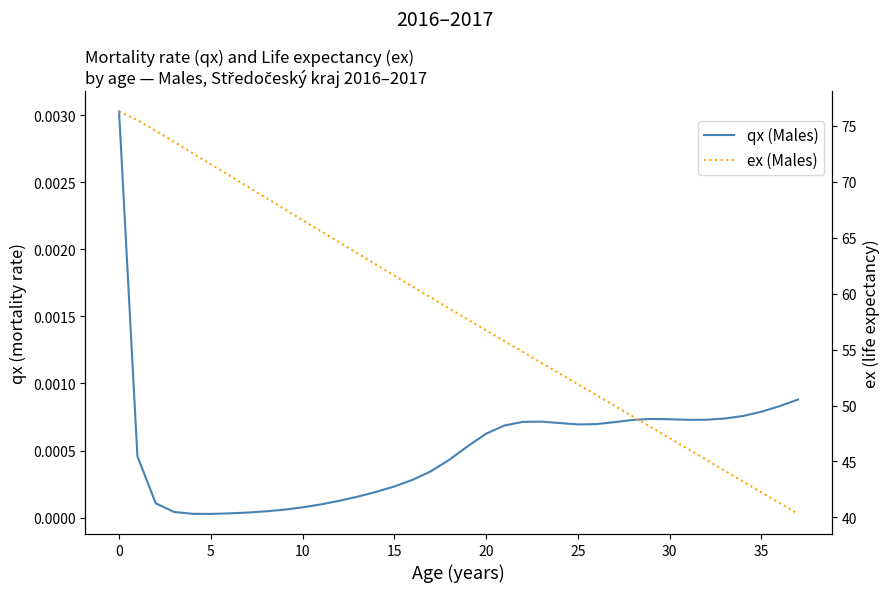

What are all the series names shown in the legend?

qx (Males), ex (Males)